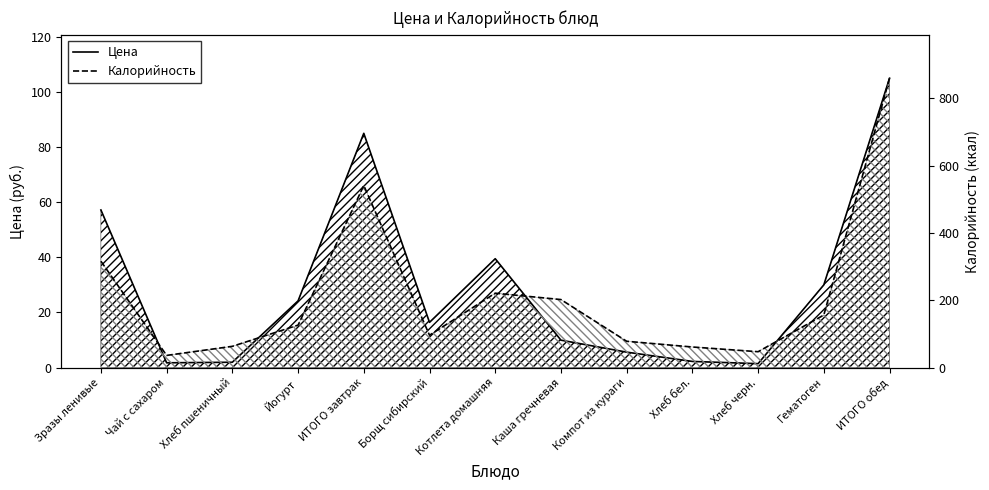

What is the sum of the Калорийность values at Каша гречневая and Хлеб пшеничный?

265.0